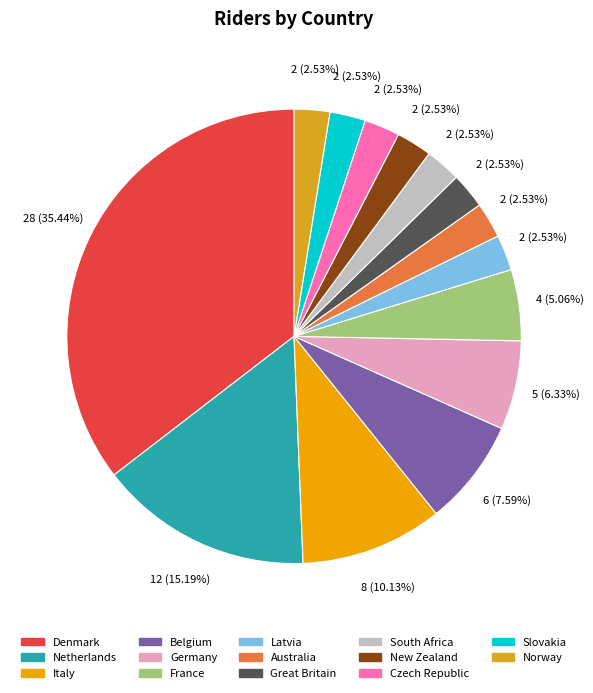

How many slices are in this pie chart?

14